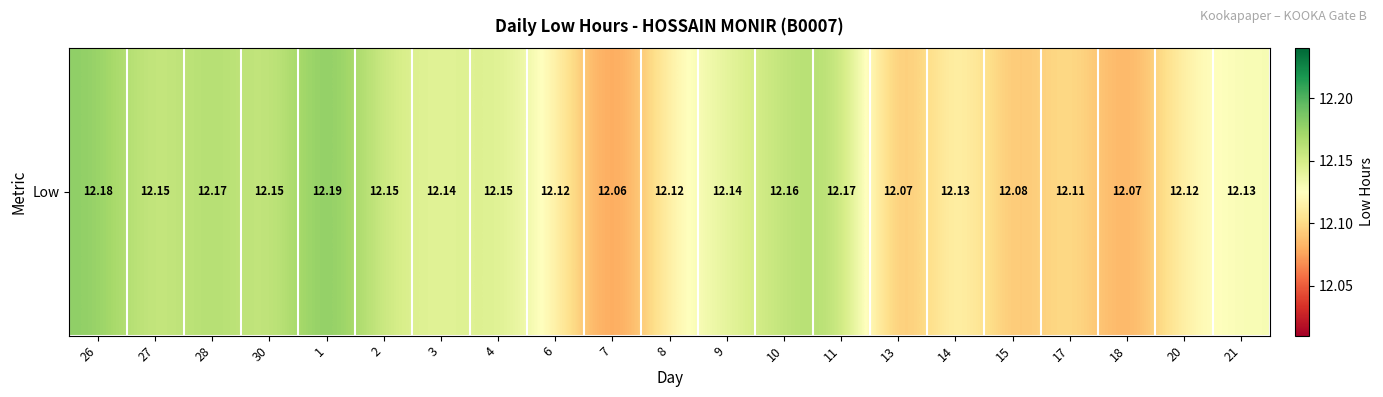

The chart shows a value of 12.1 at 21. True or false?

True